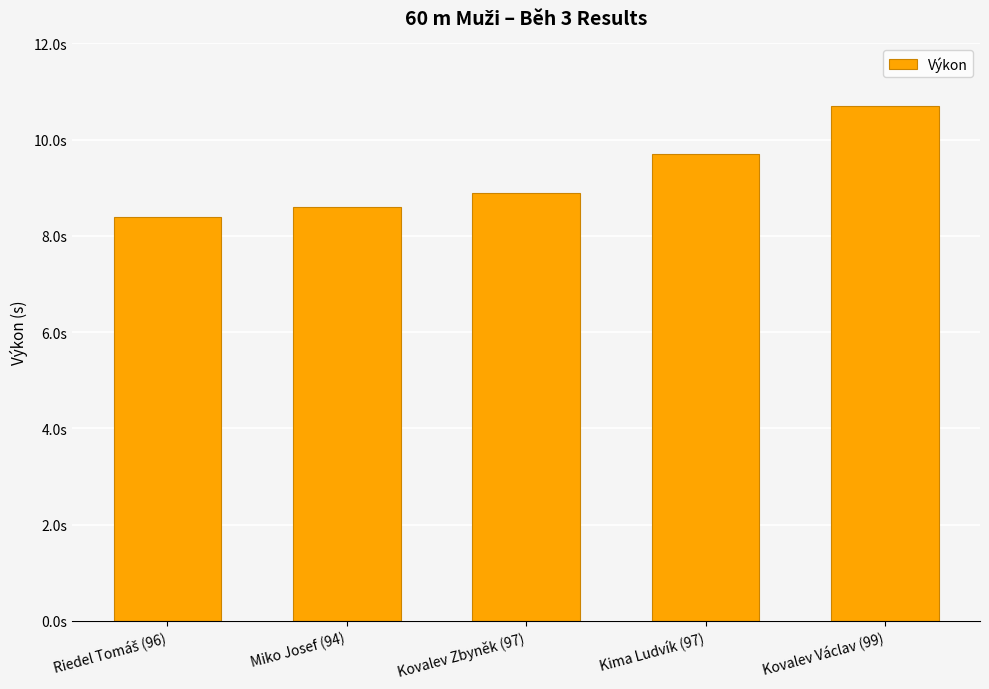

Is it true that the value at Kovalev Zbyněk (97) is 8.9?

True